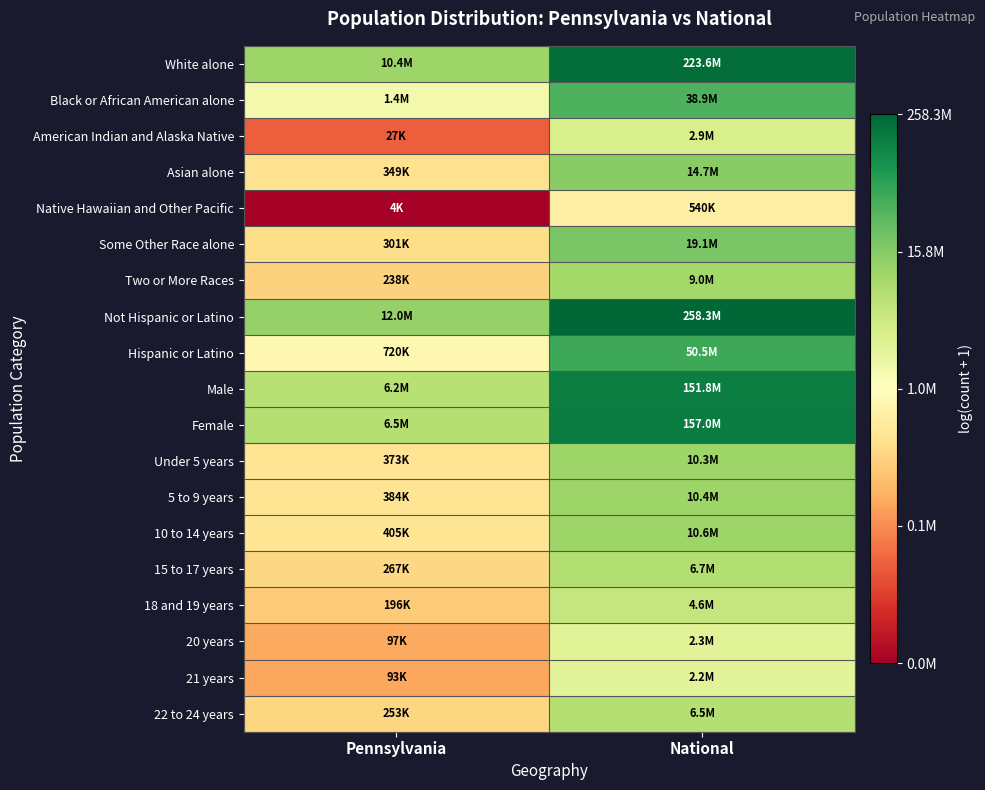

What is the difference between the highest and lowest values at National?

6.2